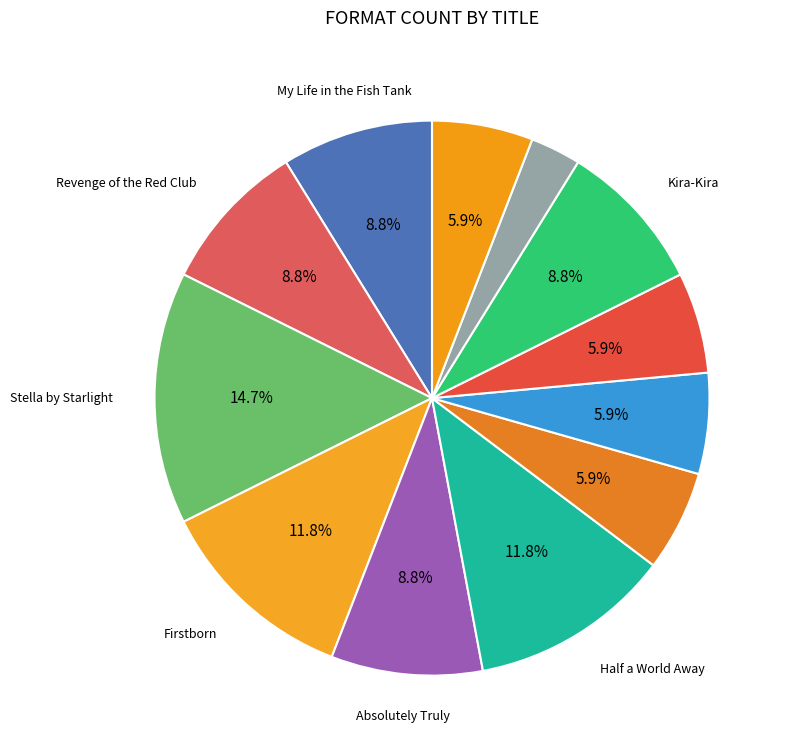

How many slices are in this pie chart?

12